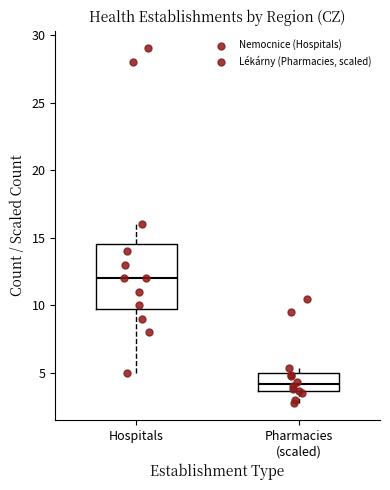

Where is the lower edge of the box for Pharmacies (scaled) on the y-axis? The values are not printed on the chart, so give them approximately, as read against the axis.

3.5